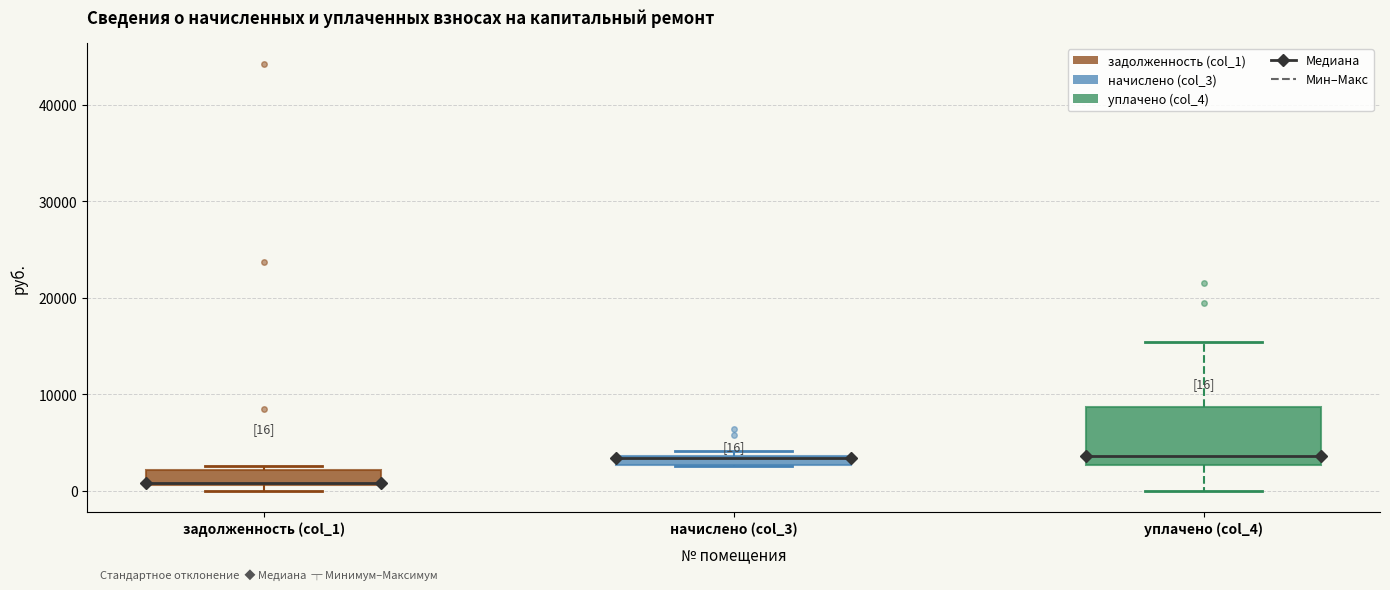

Comparing the boxes themselves (not the whiskers), which one is the tallest?

уплачено (col_4)